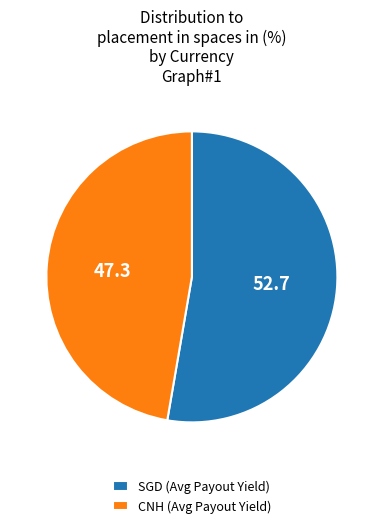

True or false: CNH (Avg Payout Yield) accounts for 47% of the total.

True